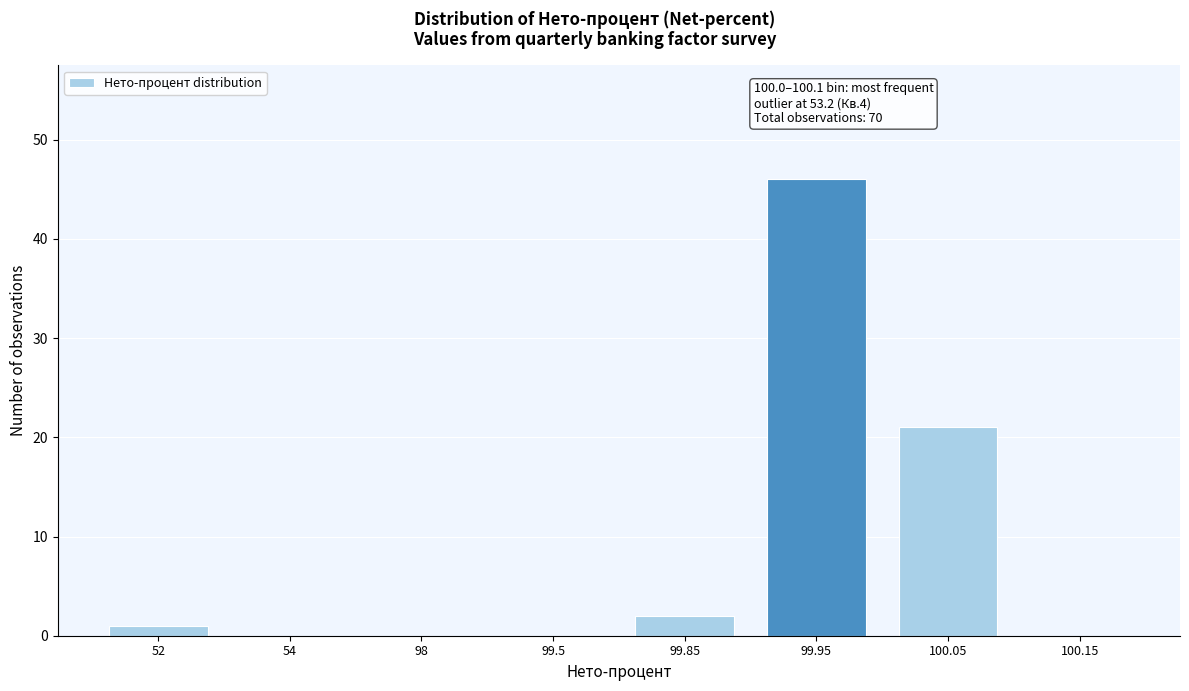

Reading left to right, list all the values displayed in this chart.

52=1	54=0	98=0	99.5=0	99.85=2	99.95=46	100.05=21	100.15=0